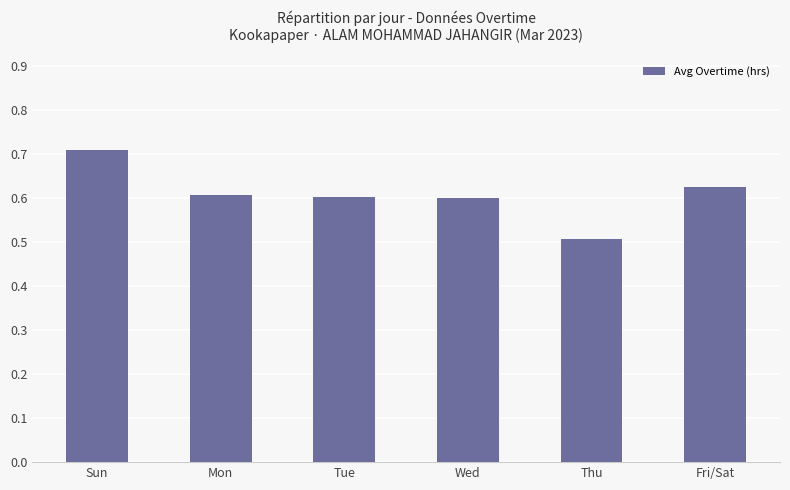

True or false: the data shows 1.3 at Sun.

False